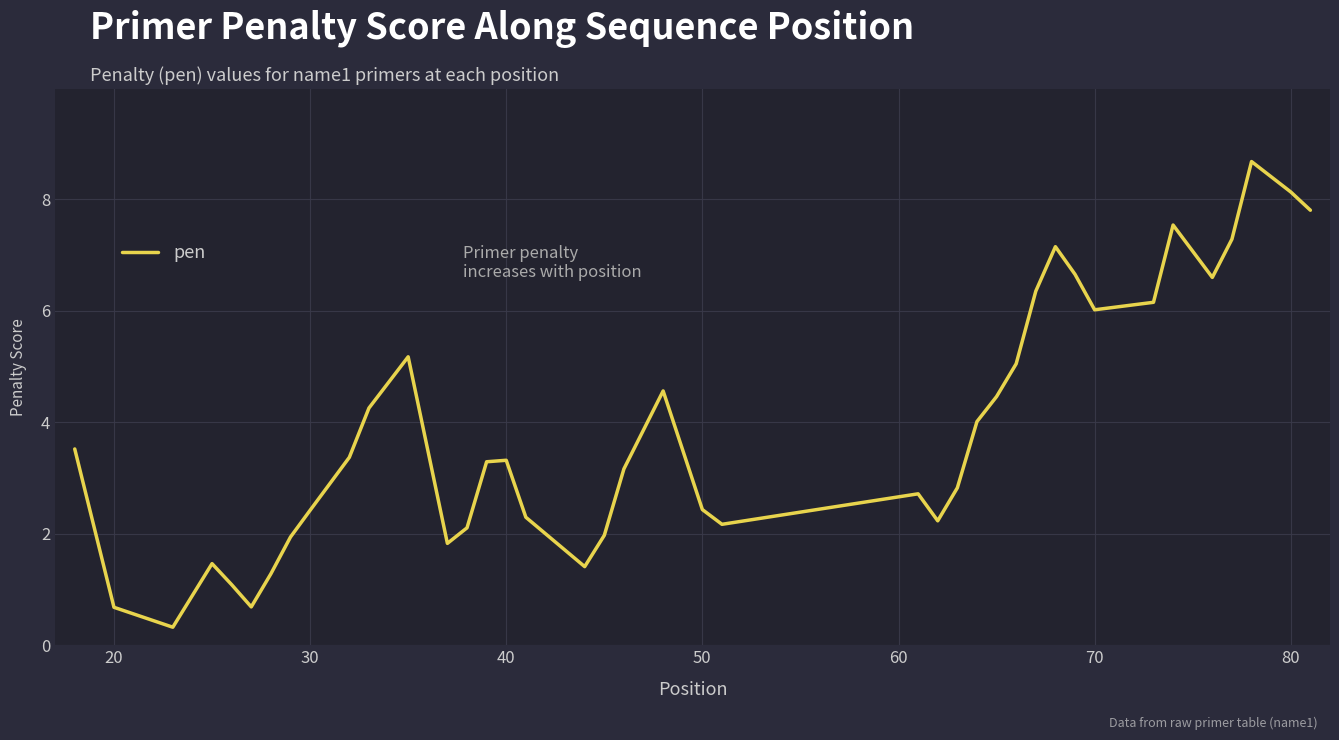

How many categories are shown in the chart?

40